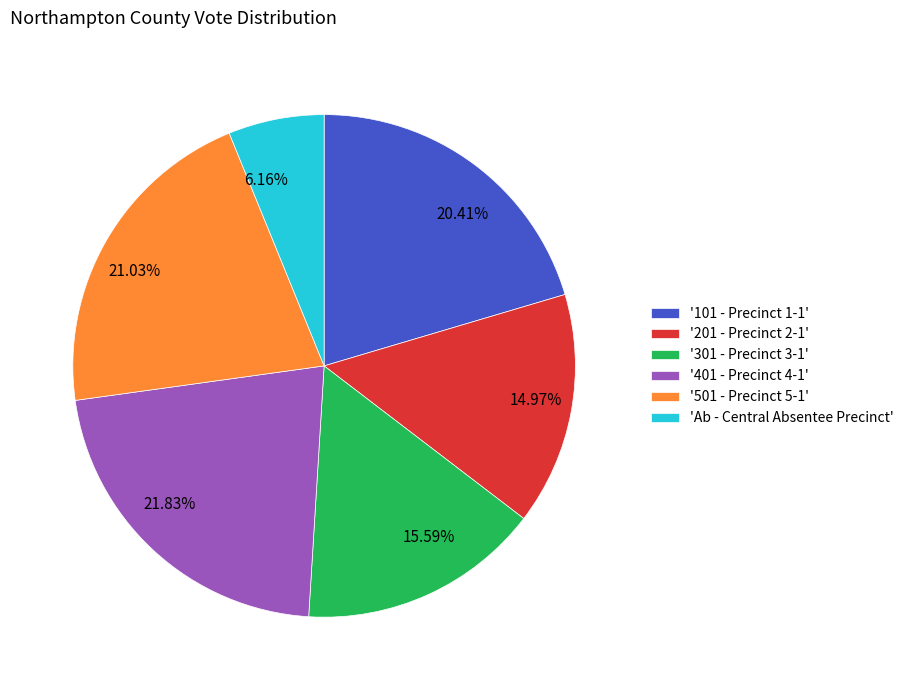

To the nearest percent, what is the difference between the largest and smallest slice percentages?

16%